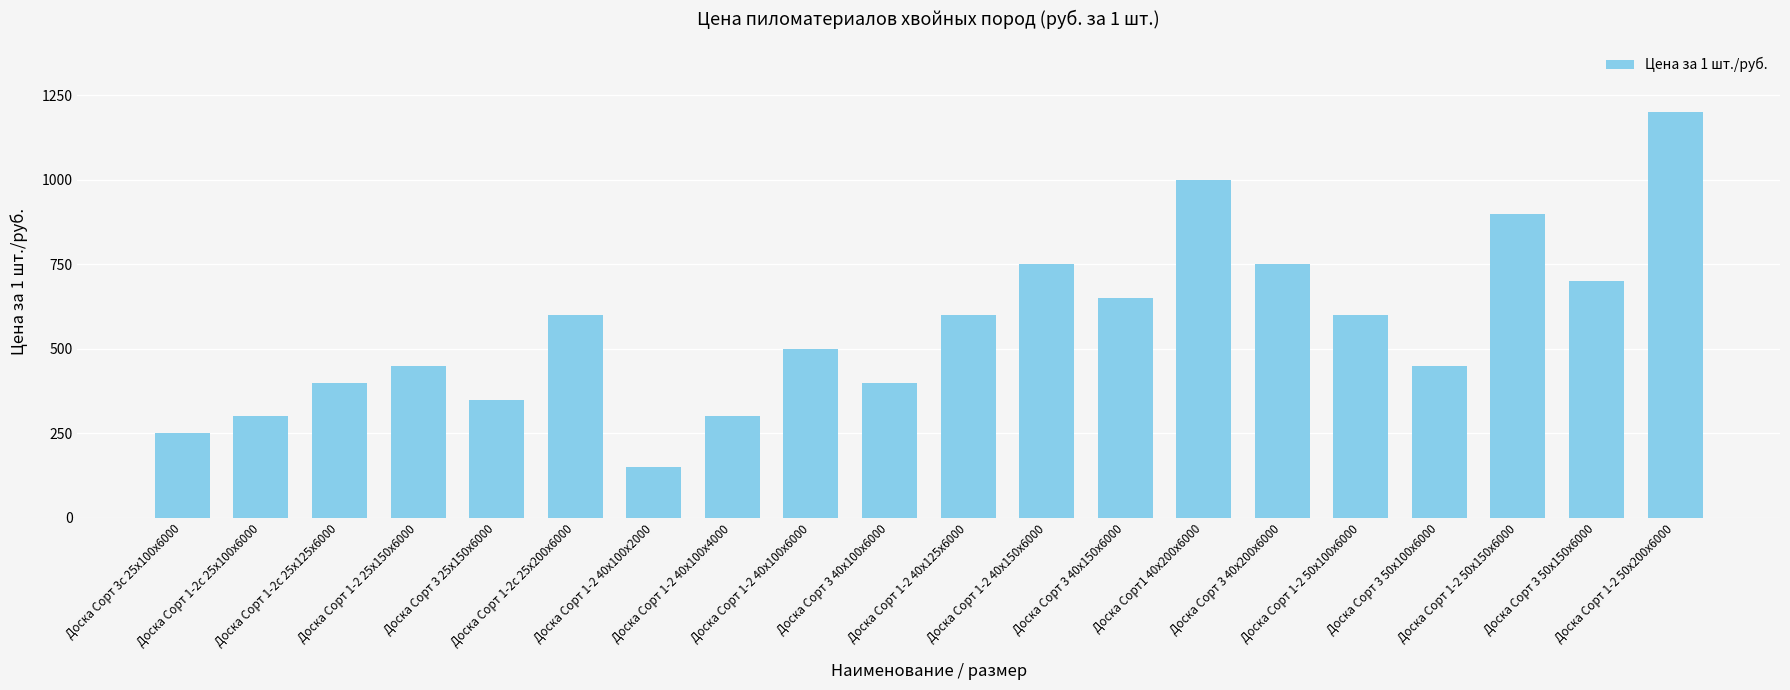

Which category has the lowest value across all series?

Доска Сорт 1-2 40х100х2000